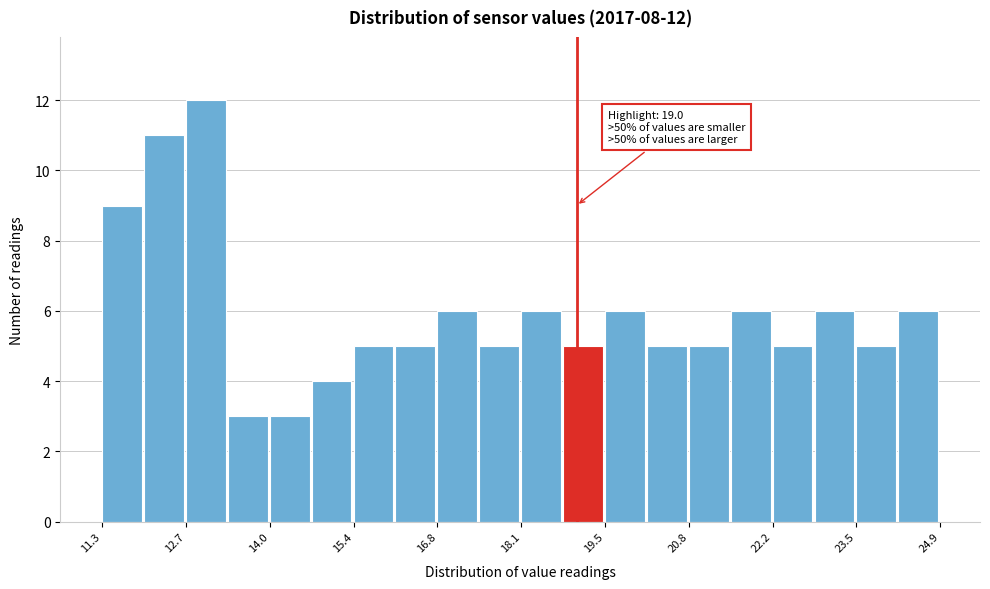

Read against the x-axis, roughly where is the centre of the tallest bar?

13.0